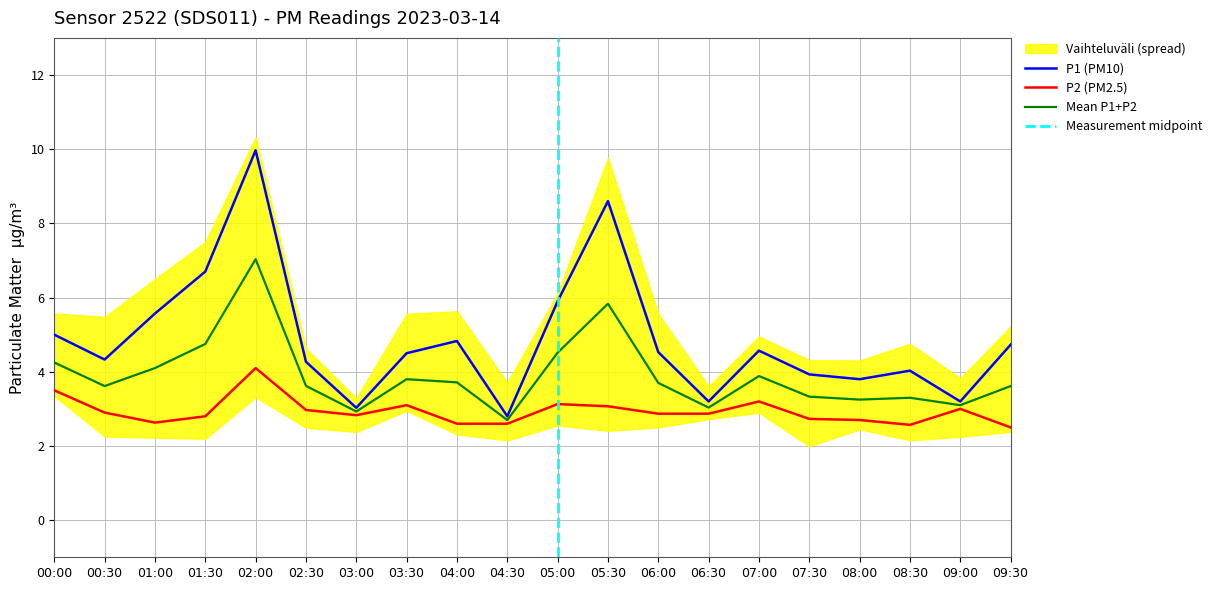

True or false: P1 and P2 cross at least once.

False